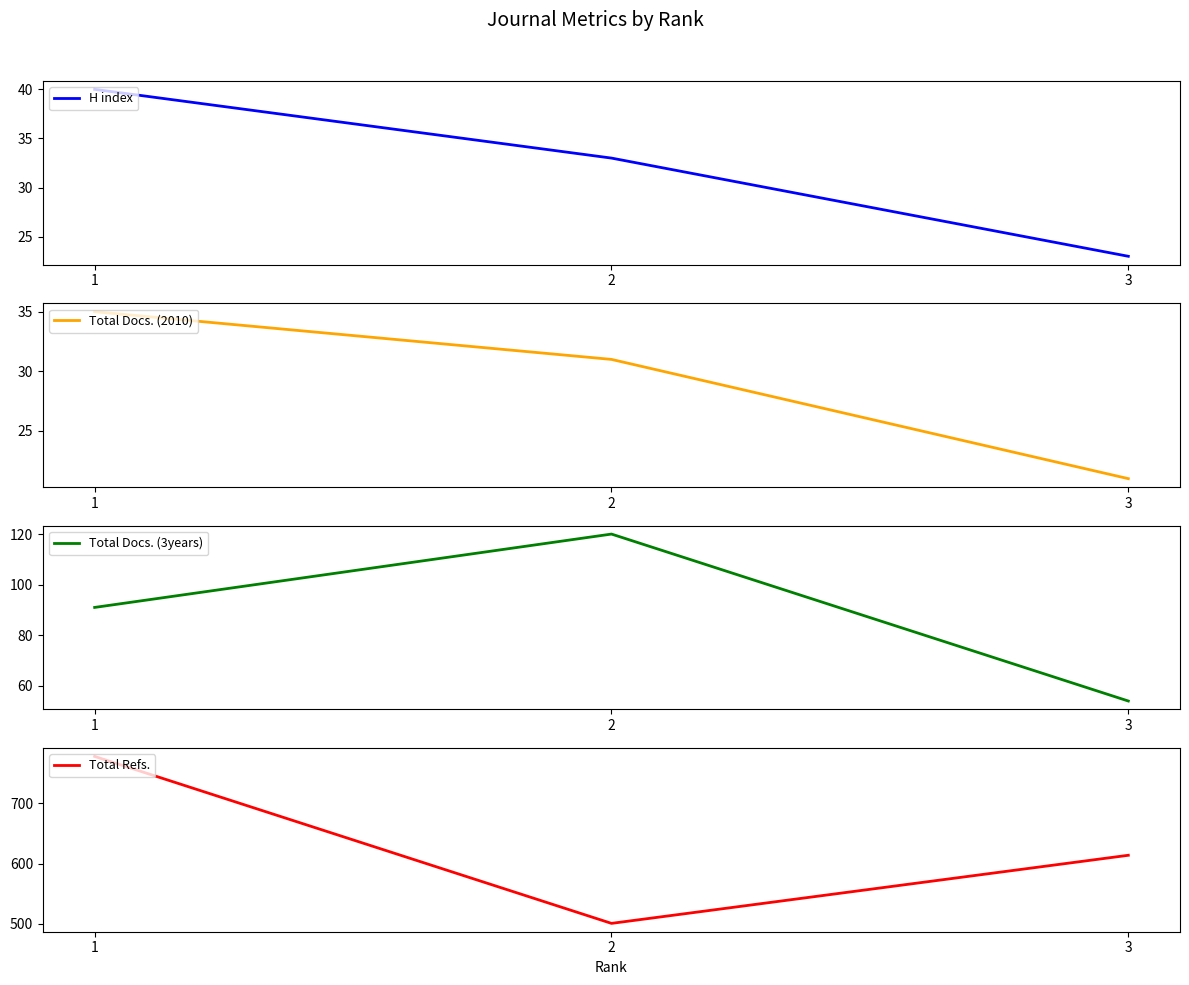

What is the value of the Total Docs. (3years) point at the 1st from the left?

91